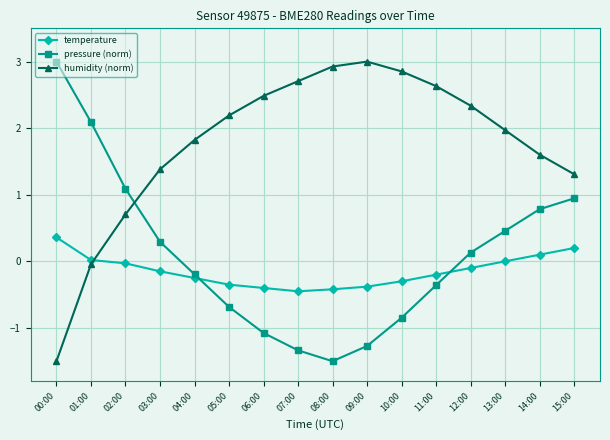

What is the sum of all humidity (norm) values?

28.4